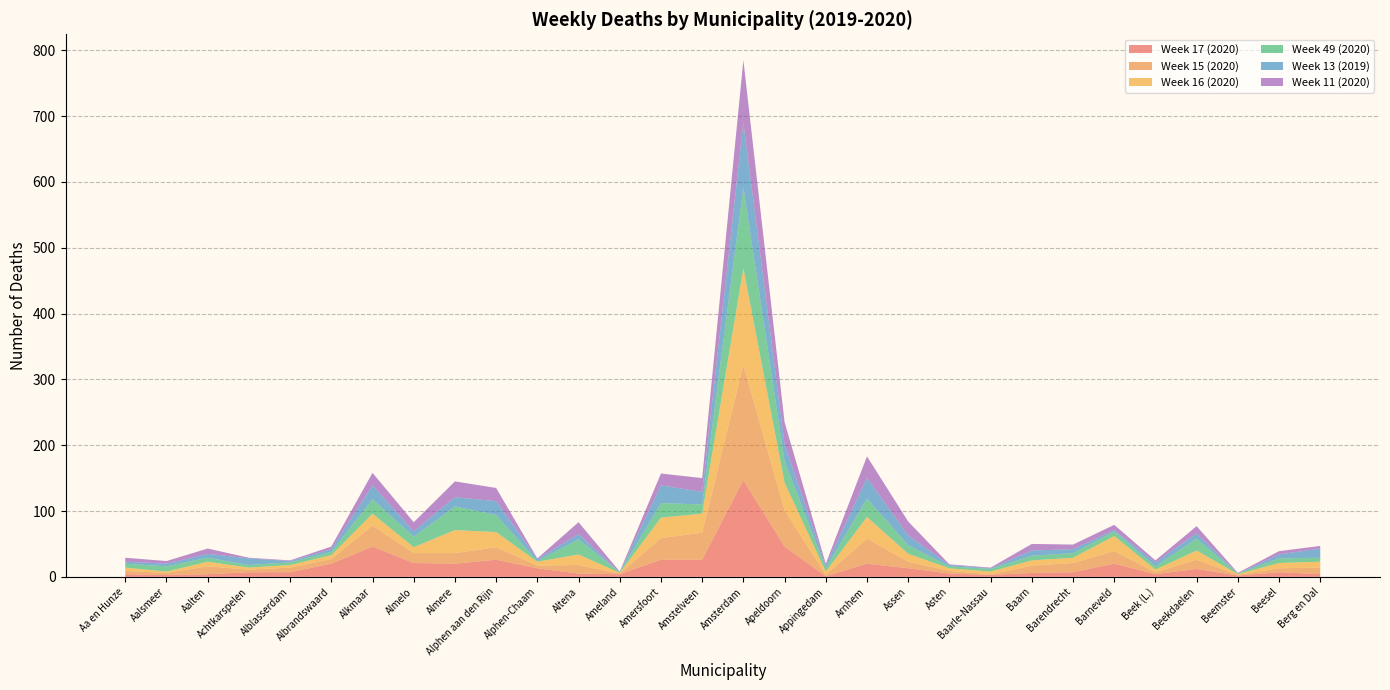

Is it true that Week 13 (2019) equals 10 at Achtkarspelen?

True